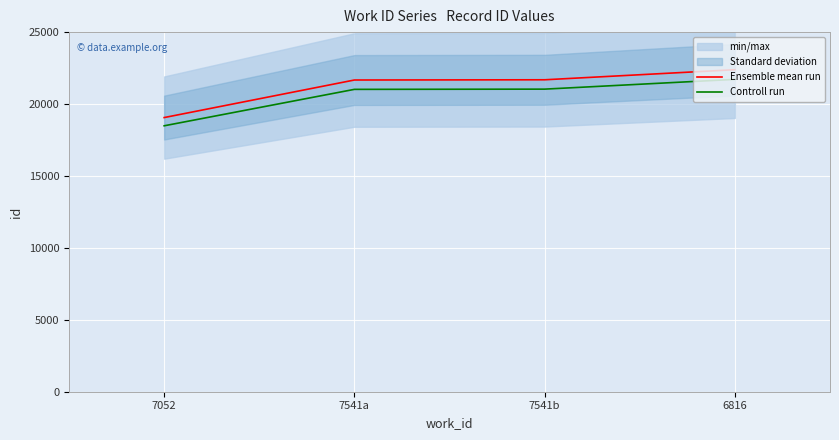

How many values in the Ensemble mean run series exceed 21686?

1